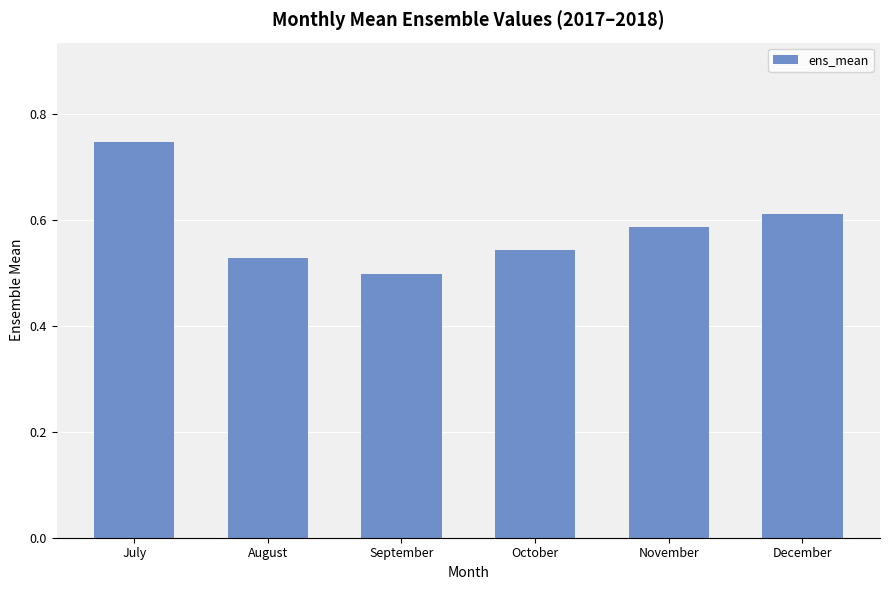

The chart shows a value of 1.0 at October. True or false?

False